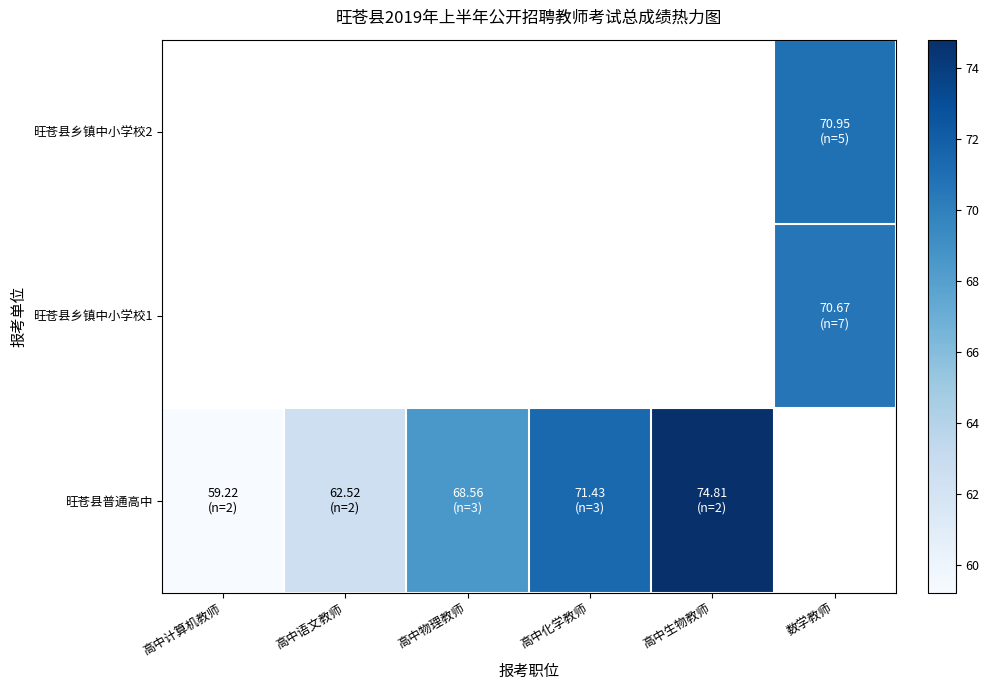

Which series has the widest spread of values?

旺苍县普通高中